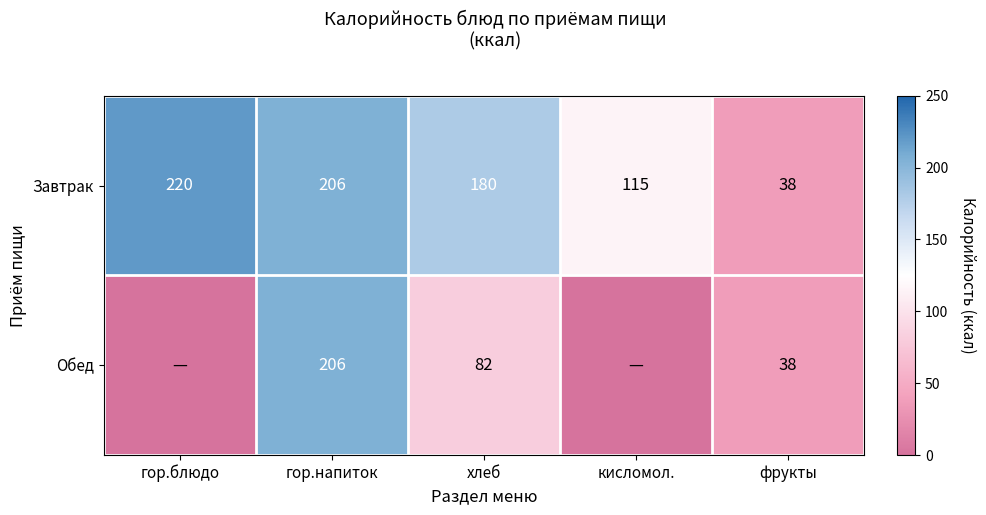

What is the lowest value of the Завтрак series?

38